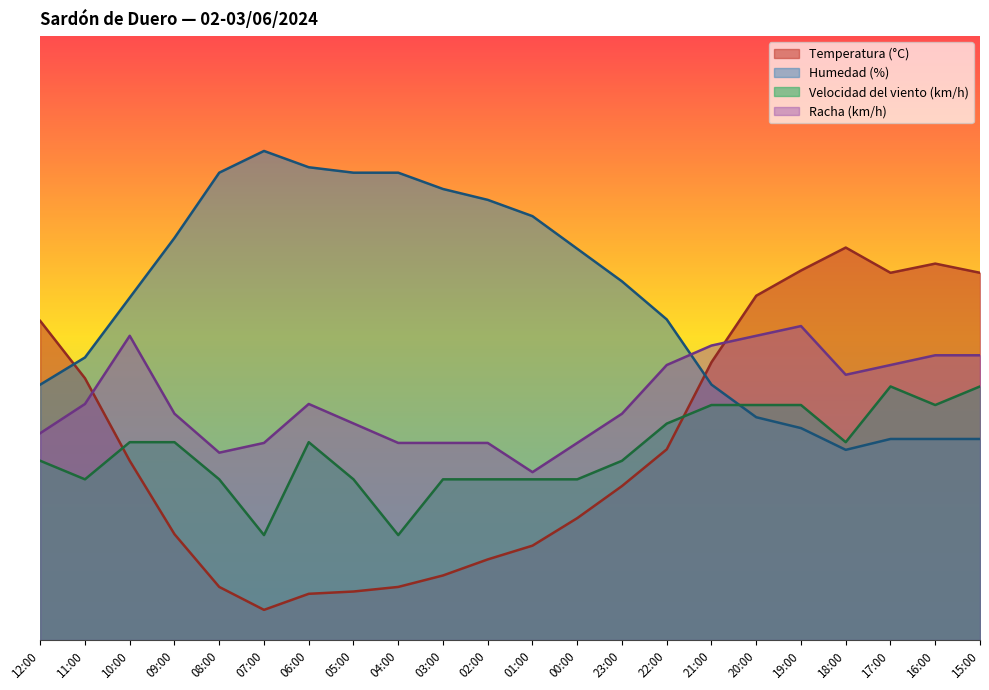

What is the difference between the Temperatura (°C) values at 15:00 and 05:00?

52.8